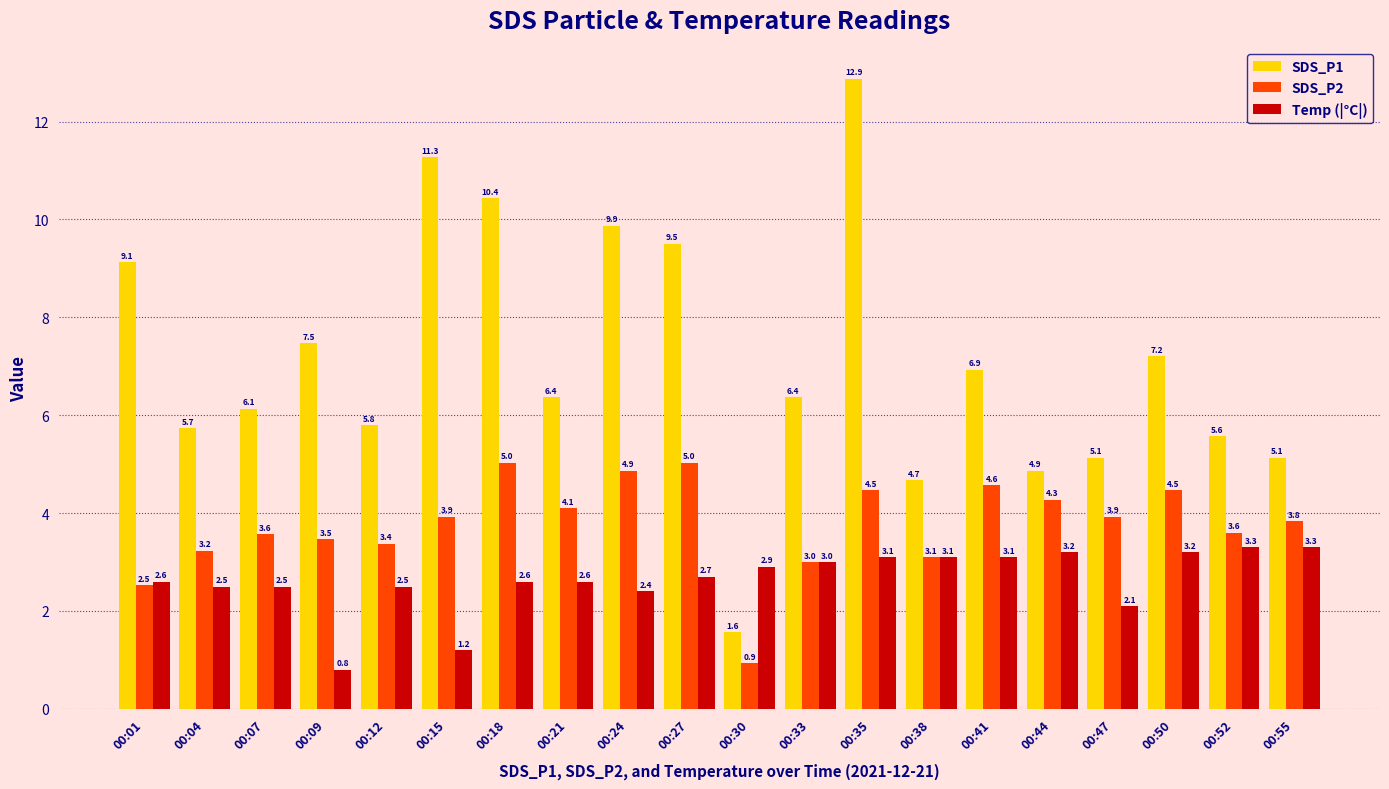

Which category has the highest value across all series?

00:35